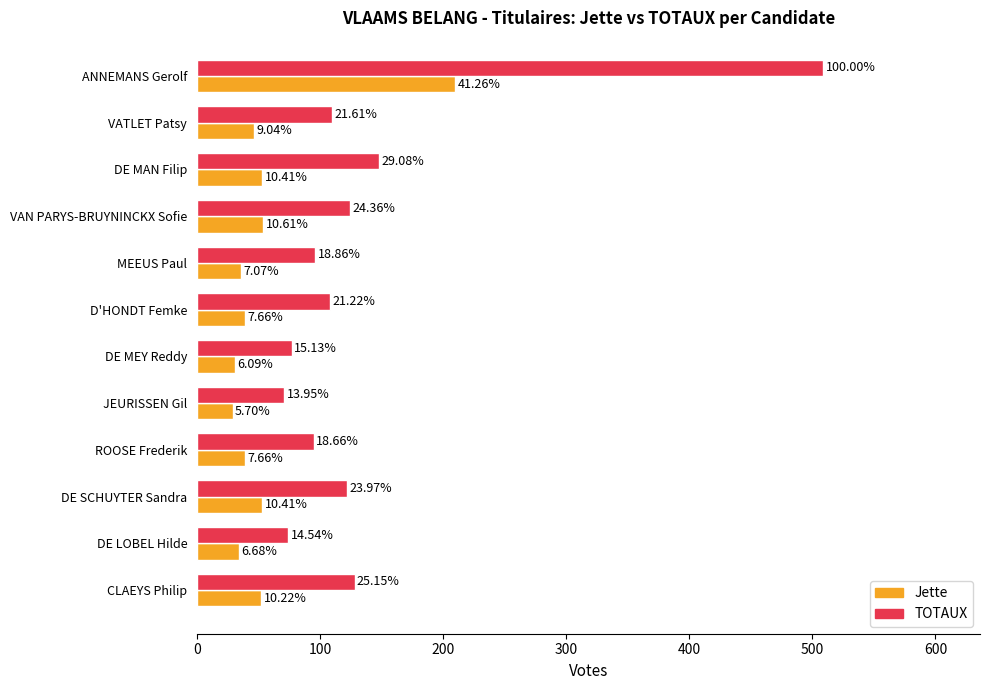

Reading left to right, extract all data points from this chart.

Jette: 210	46	53	54	36	39	31	29	39	53	34	52
TOTAUX: 509	110	148	124	96	108	77	71	95	122	74	128